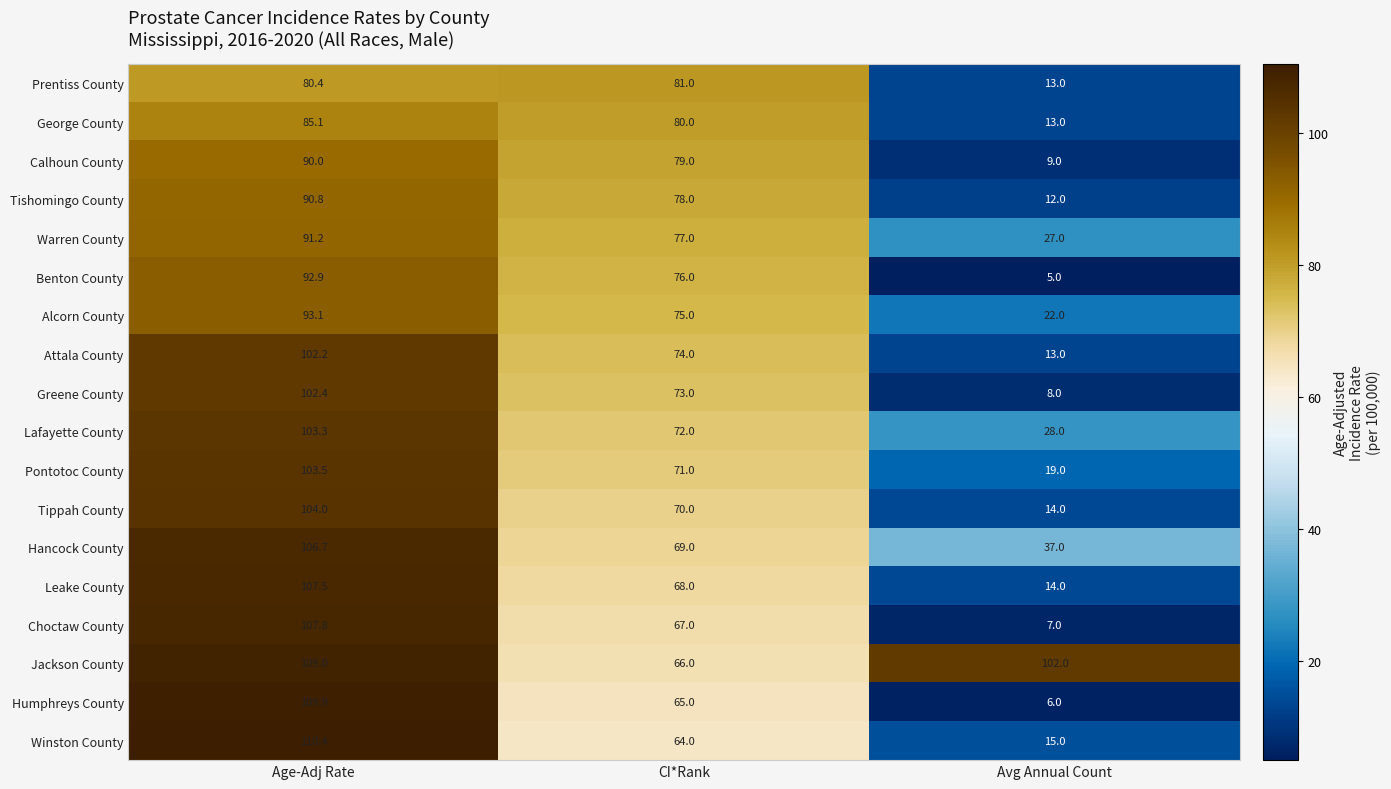

Which series has the widest spread of values?

Humphreys County